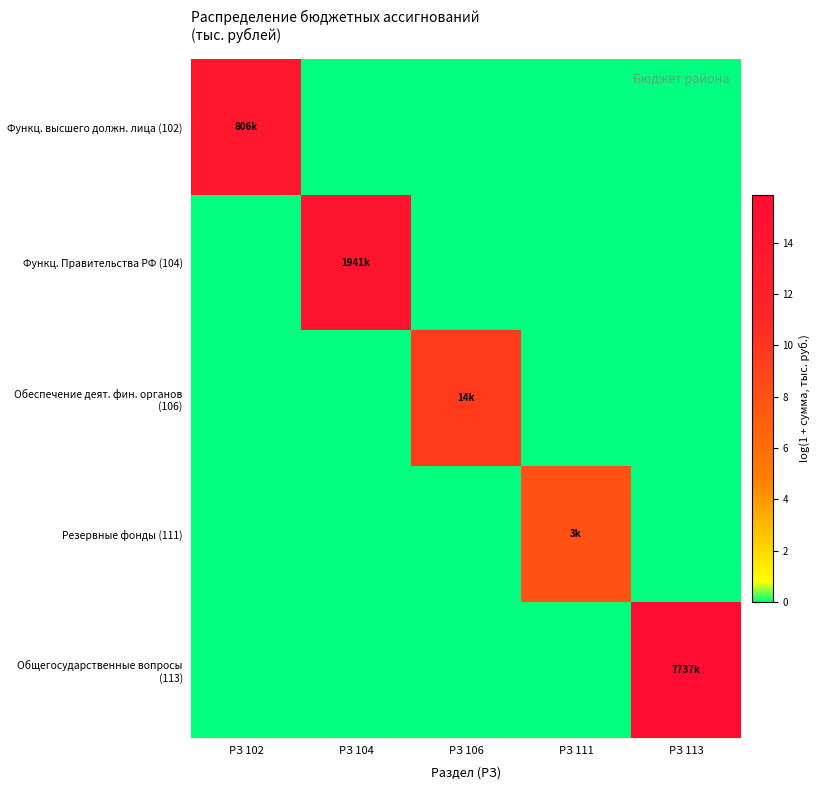

Reading left to right, what are all the values shown in this chart?

Функц. высшего должн. лица (102): РЗ 102=13.6	РЗ 104=0.0	РЗ 106=0.0	РЗ 111=0.0	РЗ 113=0.0
Функц. Правительства РФ (104): РЗ 102=0.0	РЗ 104=14.5	РЗ 106=0.0	РЗ 111=0.0	РЗ 113=0.0
Обеспечение деят. фин. органов (106): РЗ 102=0.0	РЗ 104=0.0	РЗ 106=9.5	РЗ 111=0.0	РЗ 113=0.0
Резервные фонды (111): РЗ 102=0.0	РЗ 104=0.0	РЗ 106=0.0	РЗ 111=8.0	РЗ 113=0.0
Общегосударственные вопросы (113): РЗ 102=0.0	РЗ 104=0.0	РЗ 106=0.0	РЗ 111=0.0	РЗ 113=15.9